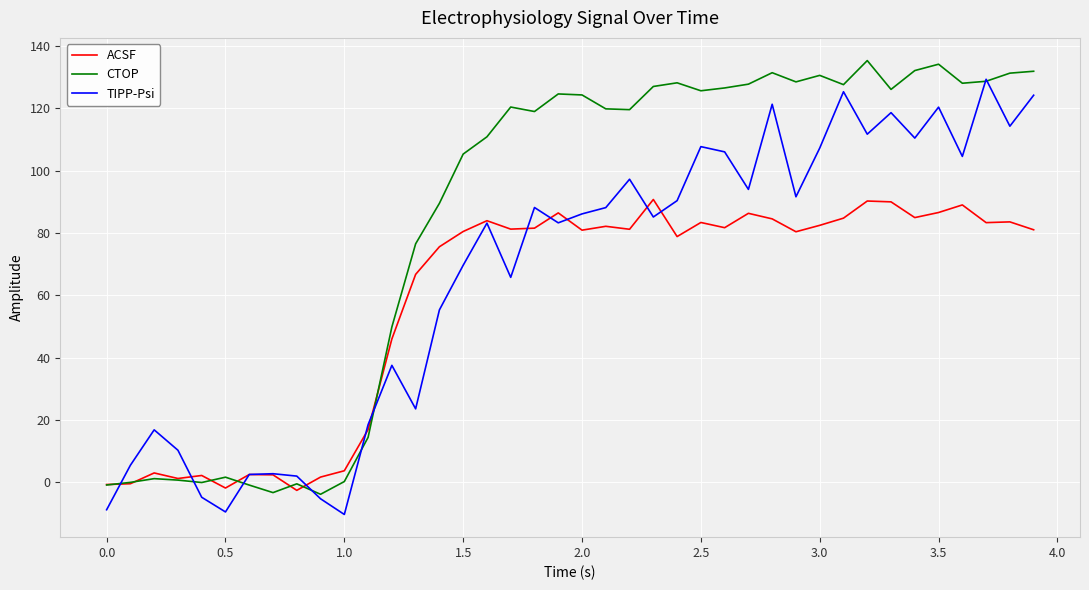

True or false: TIPP-Psi has more than 1 points higher than both neighbors.

True